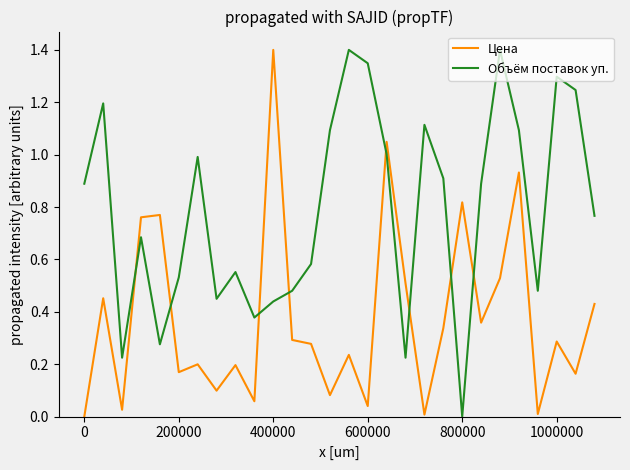

How many intersections are there between Цена and Объём поставок уп.?

8